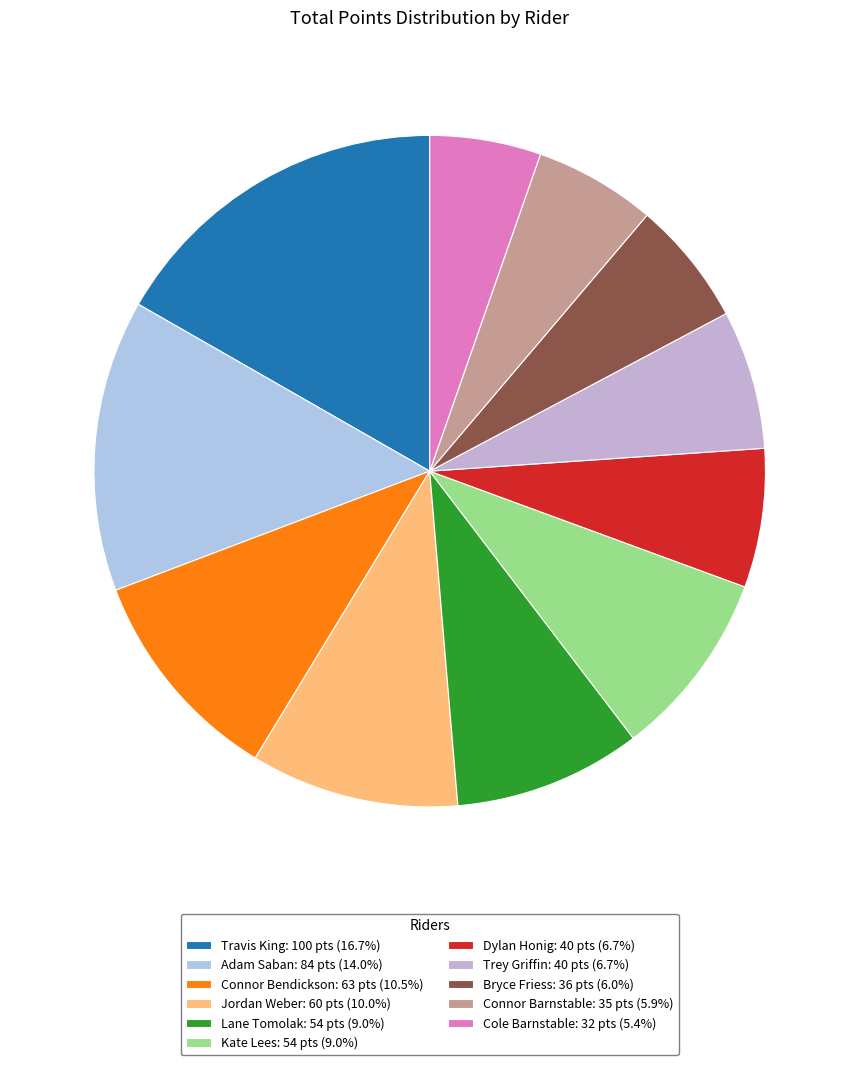

To the nearest percent, what percentage of the pie is Kate Lees?

9%